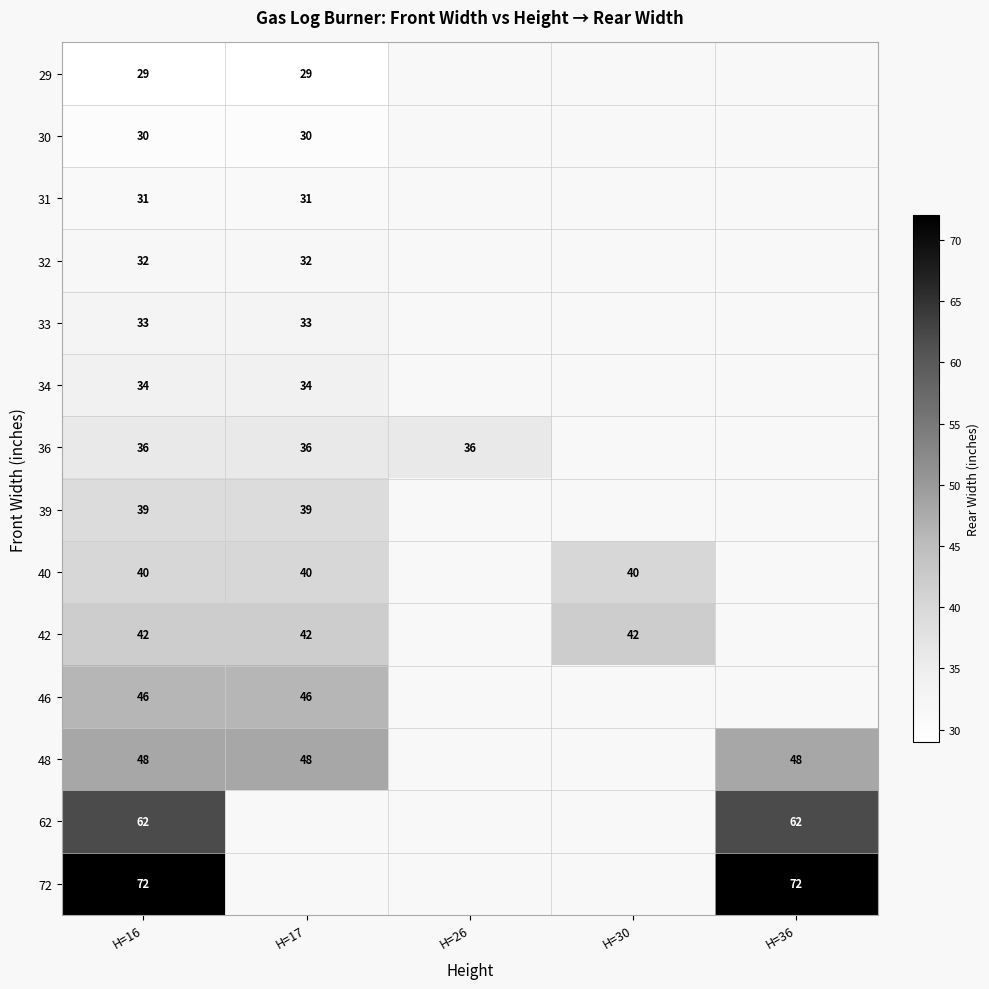

The 72 series shows 110 at H=36. True or false?

False